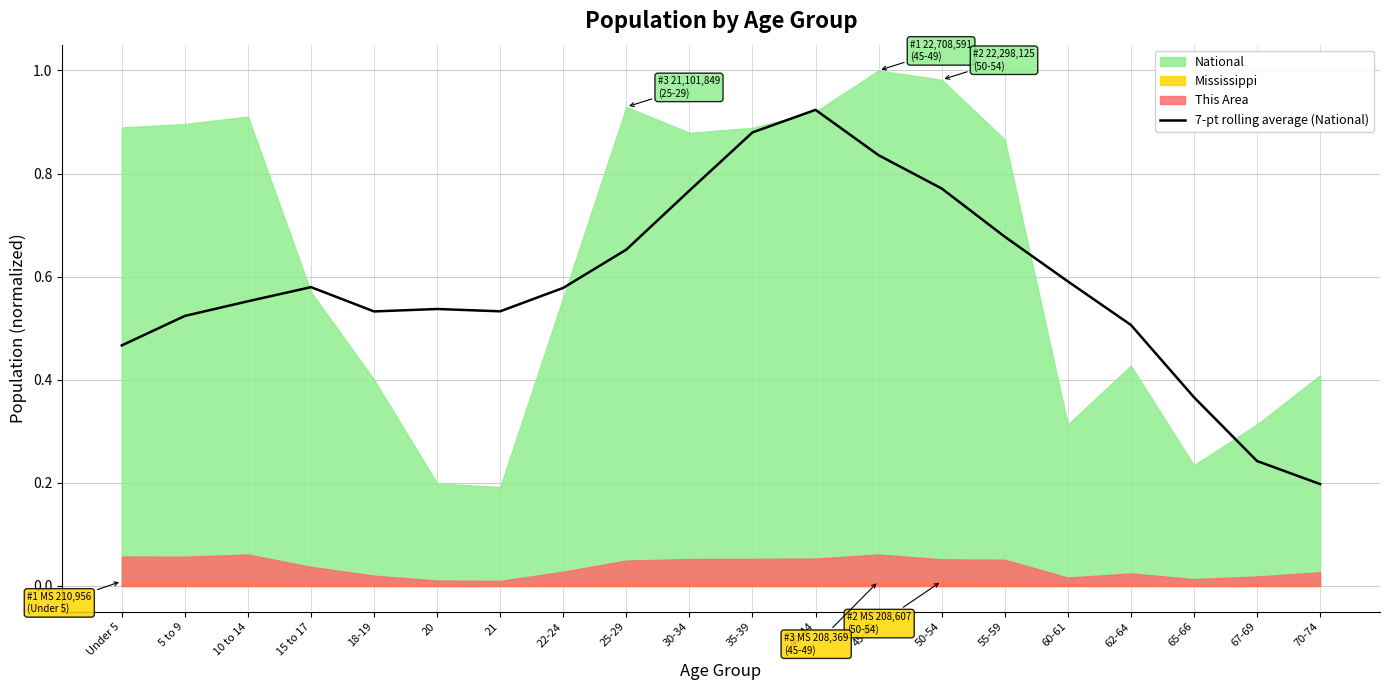

What is the label of the 16th point from the right?

18-19